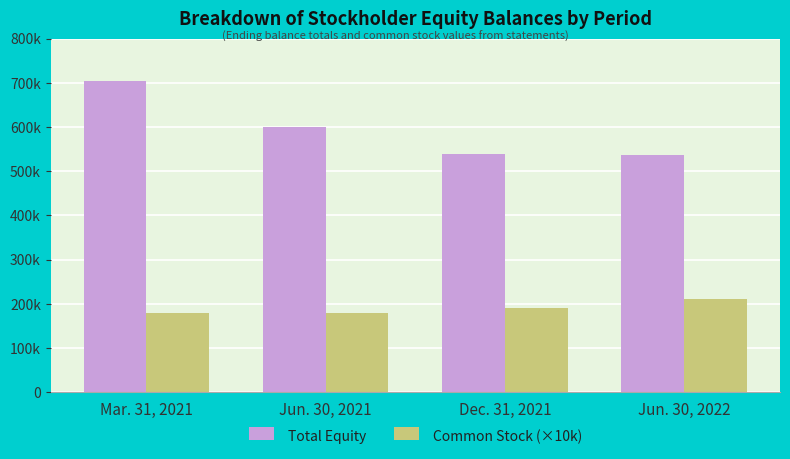

What is the approximate value of Total Equity at Dec. 31, 2021, to the nearest 10?

539600